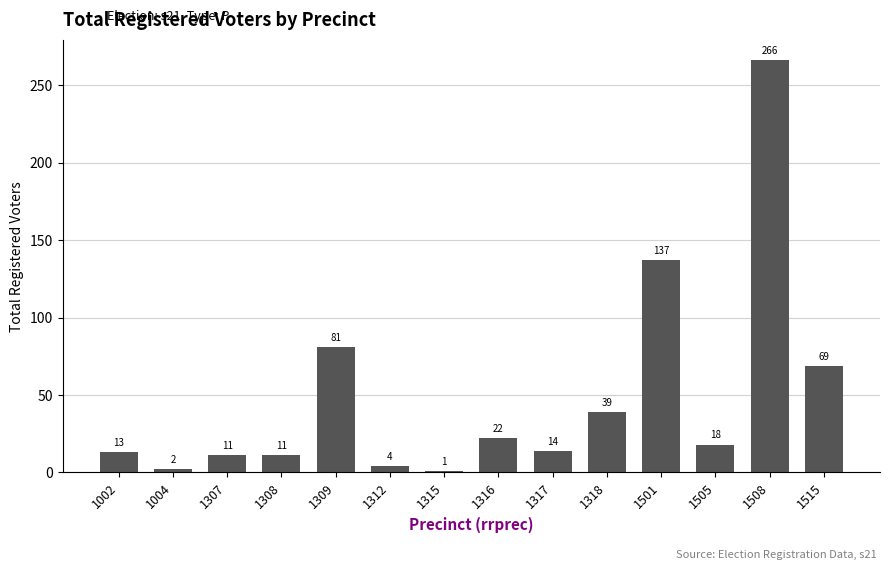

At which label does the data first exceed 18?

1309